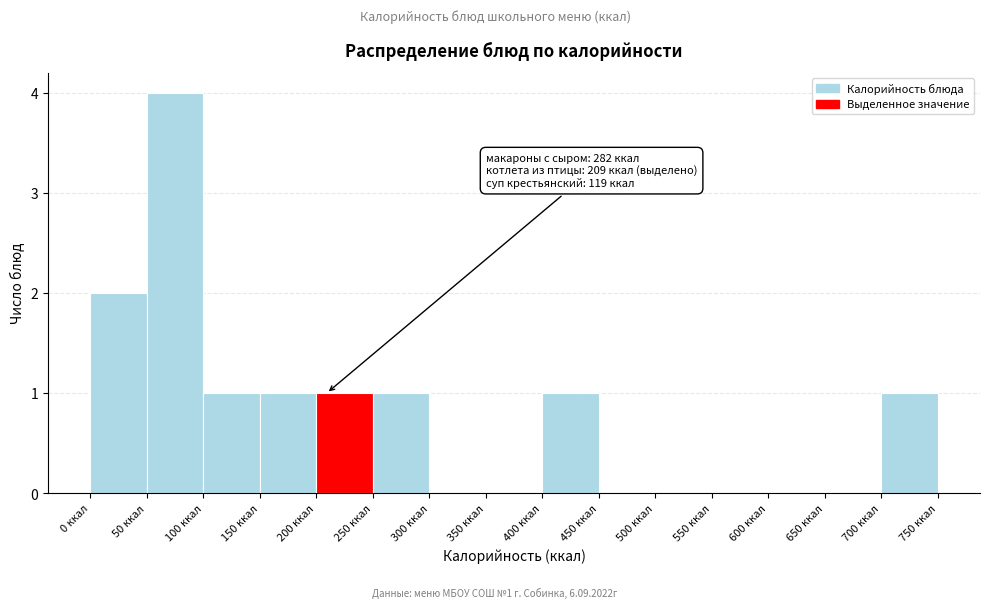

Which range on the x-axis has the tallest bar?

50 to 100